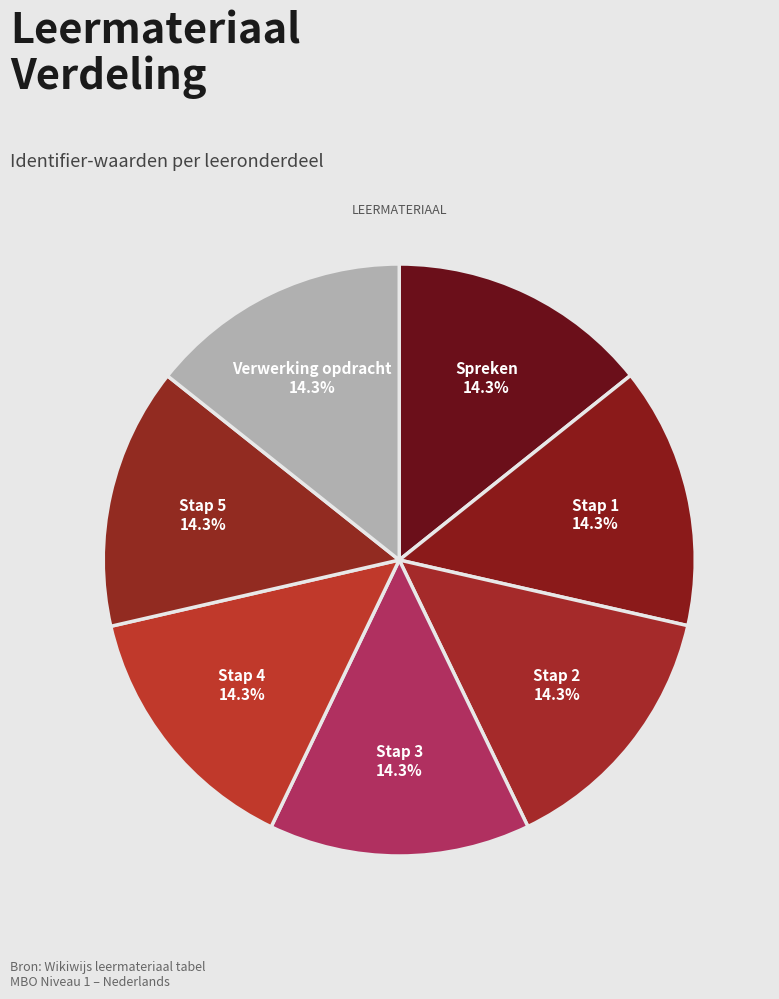

How many slices are in this pie chart?

7